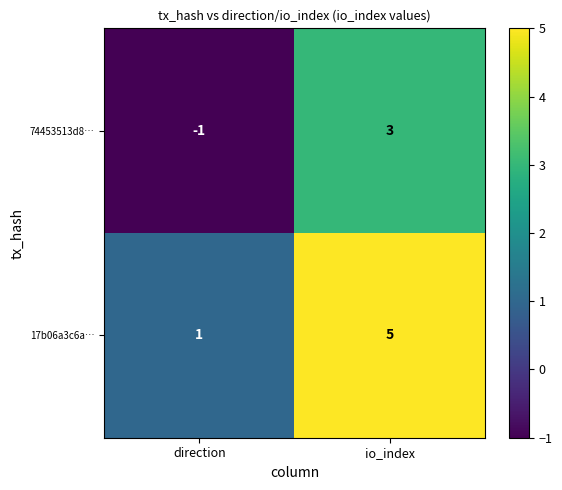

What value does the 74453513d8… series have at io_index?

3